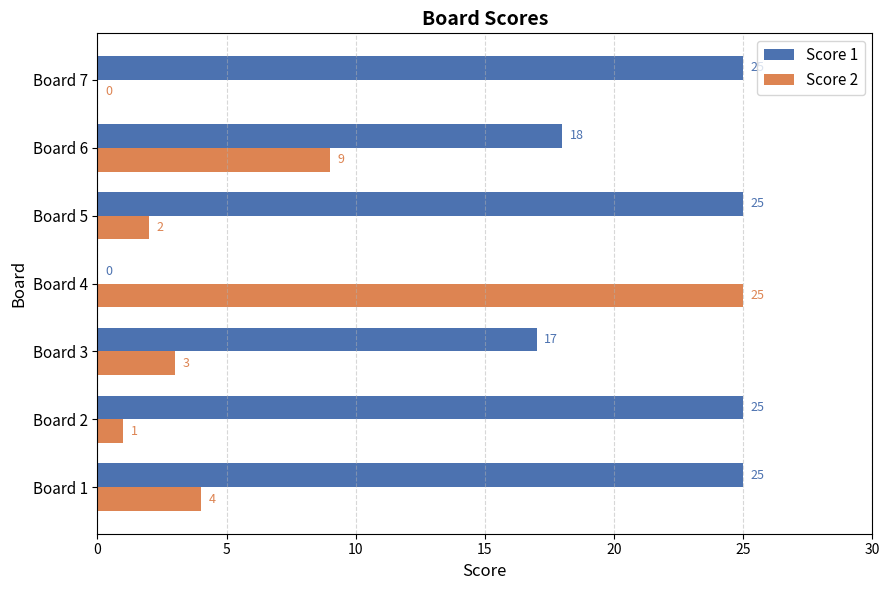

True or false: Score 1 has a value of 0 at Board 4.

True